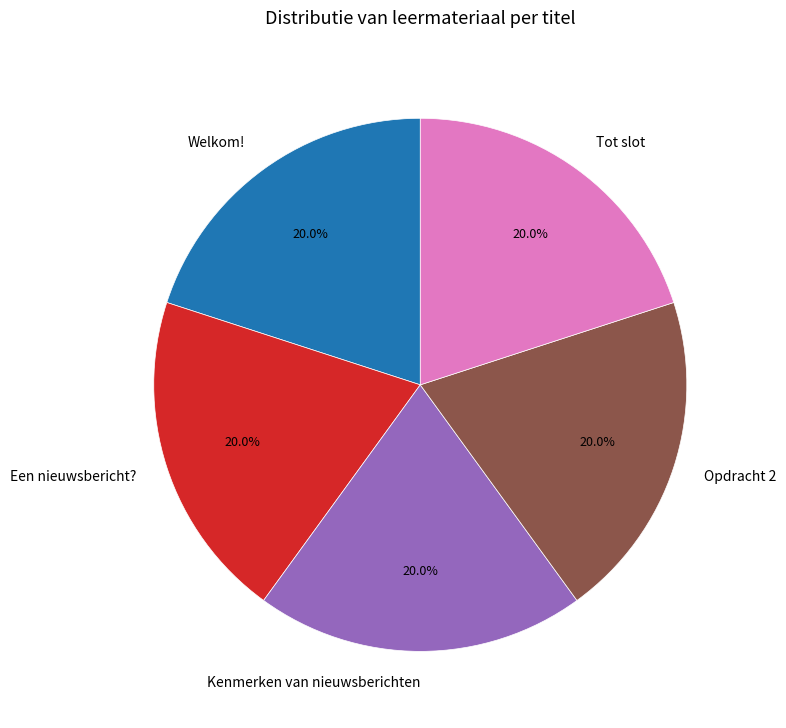

Do Tot slot and Opdracht 2 together represent more than half of the pie?

No